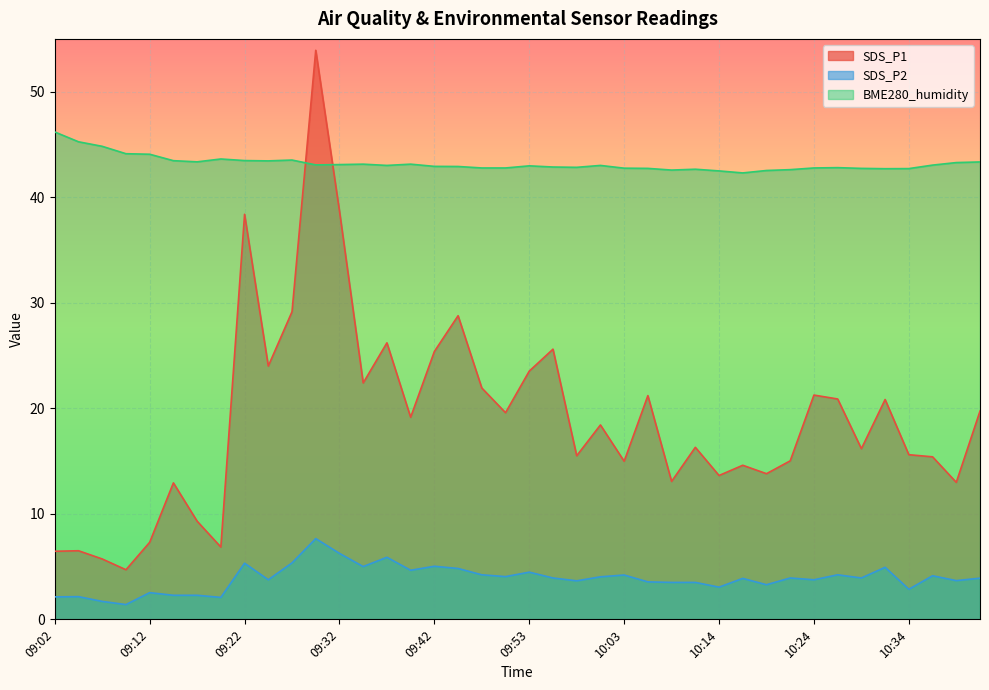

What is the greatest value displayed?

53.9